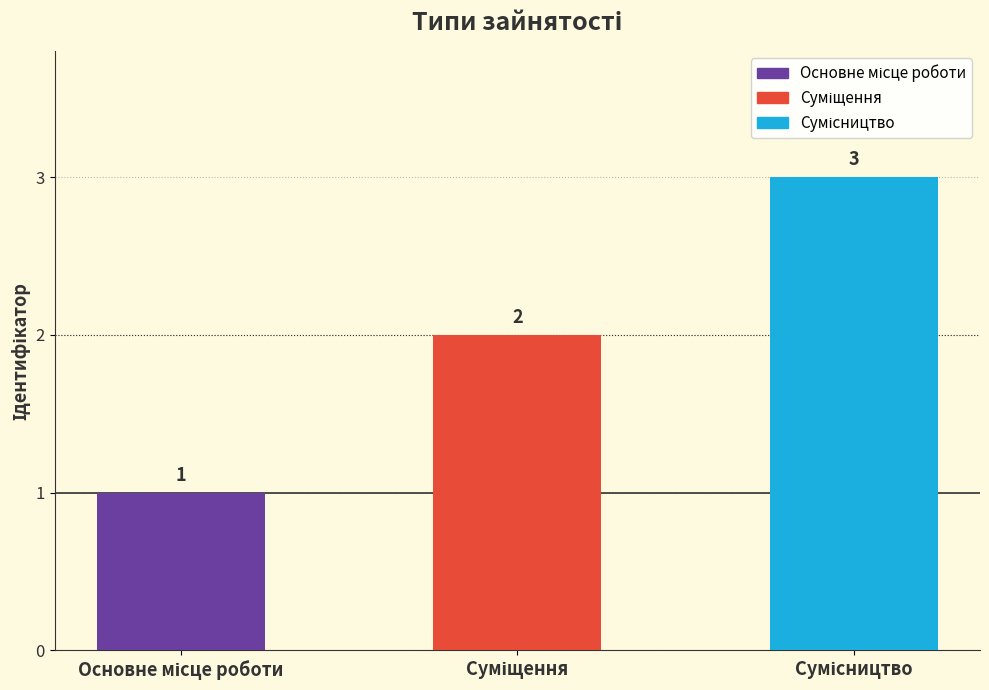

What is the value of the 2nd bar from the left?

2